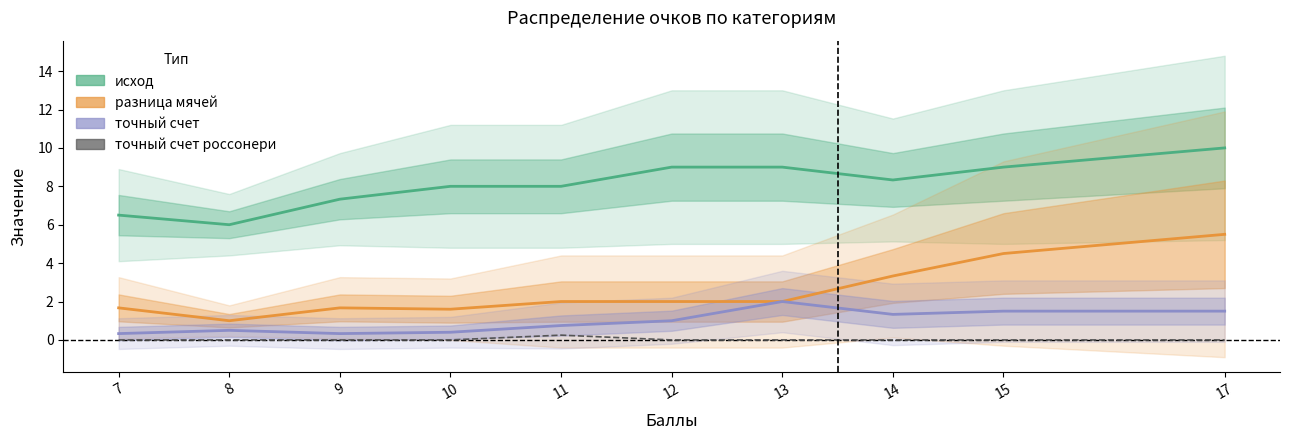

What is the greatest value displayed?

10.0